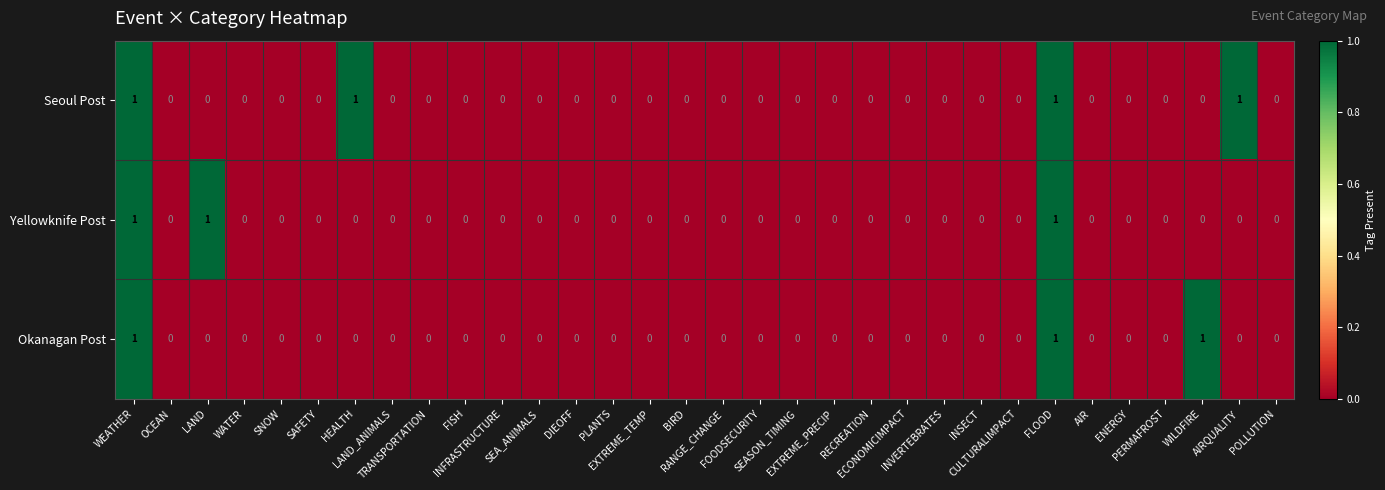

What is the sum of all Okanagan Post values?

3